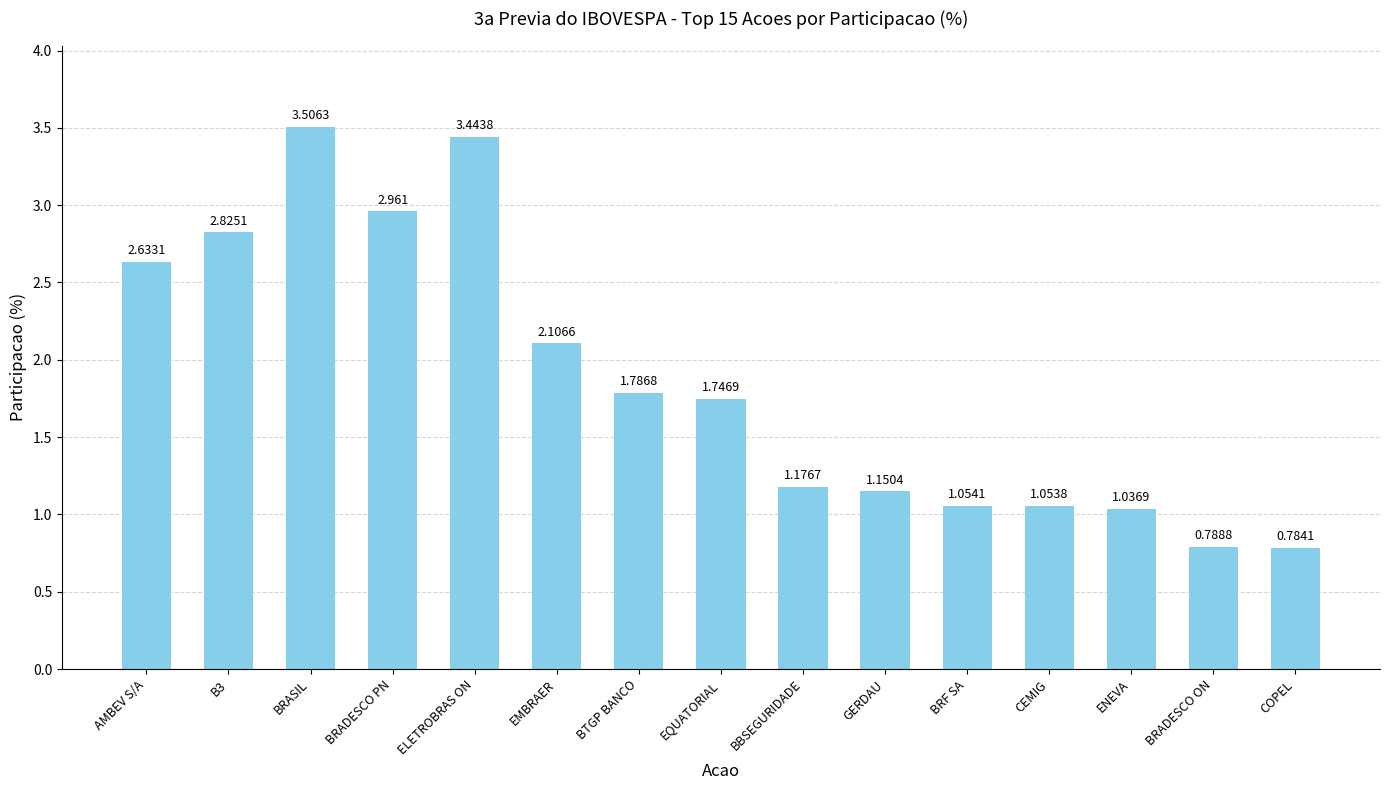

Does the chart contain stacked bars?

No